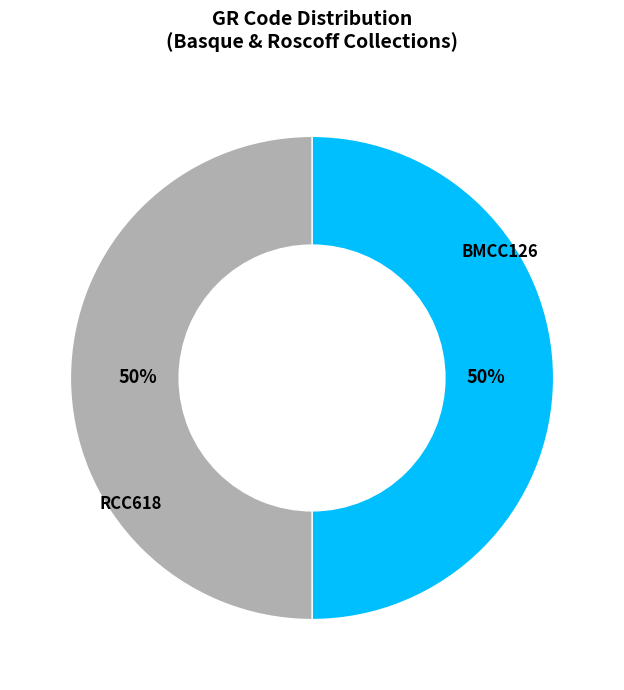

To the nearest percent, what is the average slice percentage?

50%